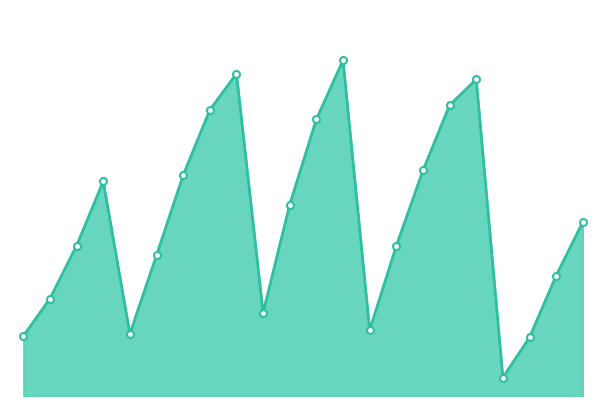

What is the value of the 13th point from the left?

1054